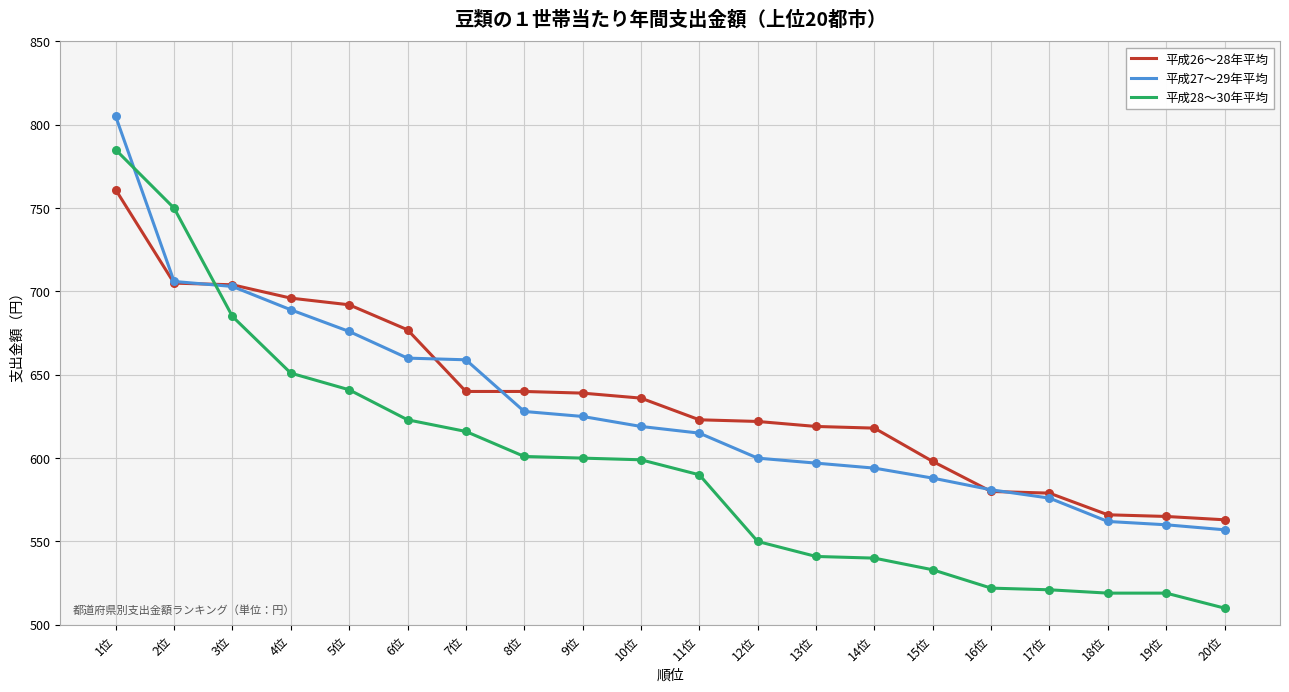

What is the total value across all series at 12位?

1772